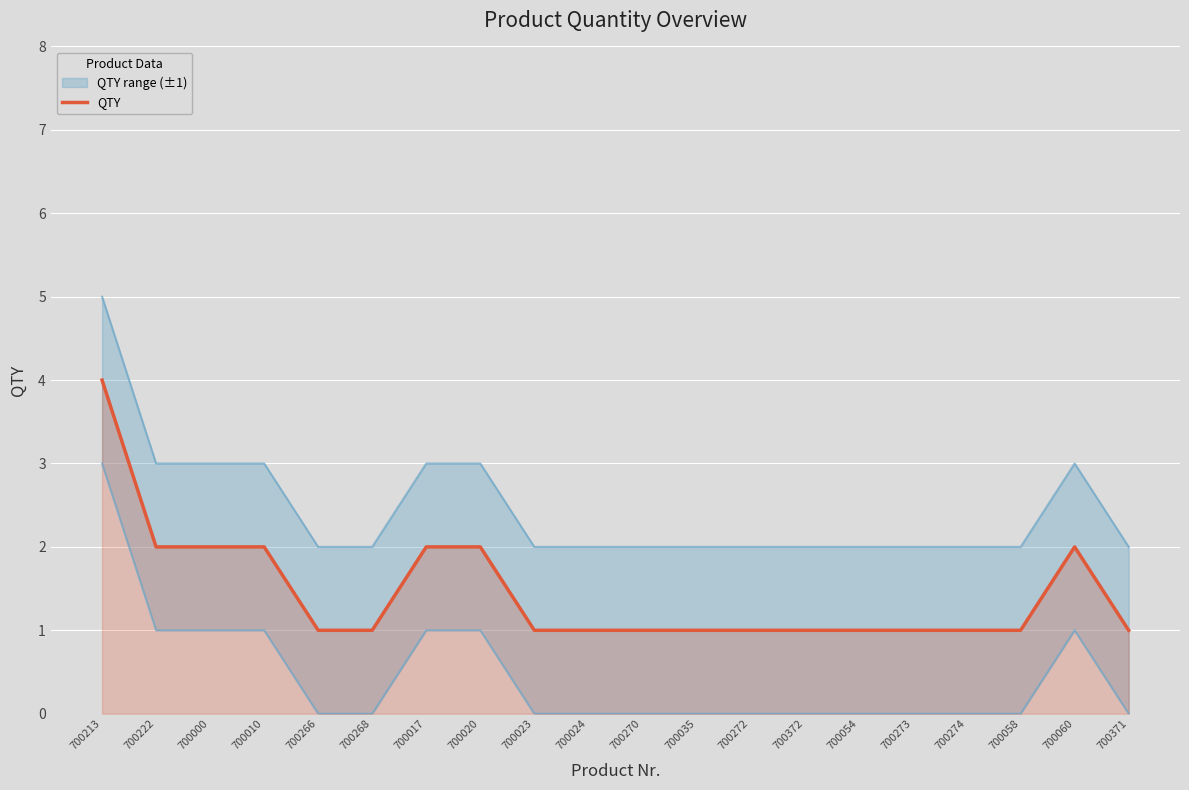

True or false: the data shows 5 at 700213.

False